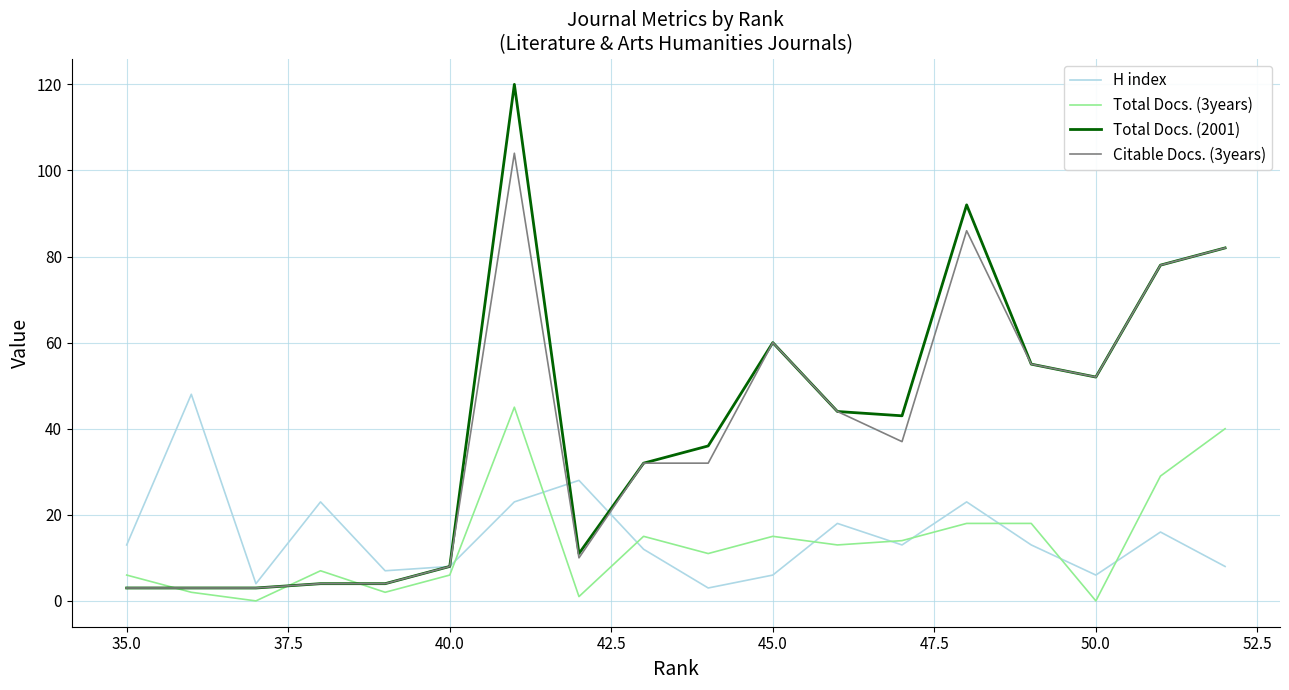

How many lines are shown in the chart?

4